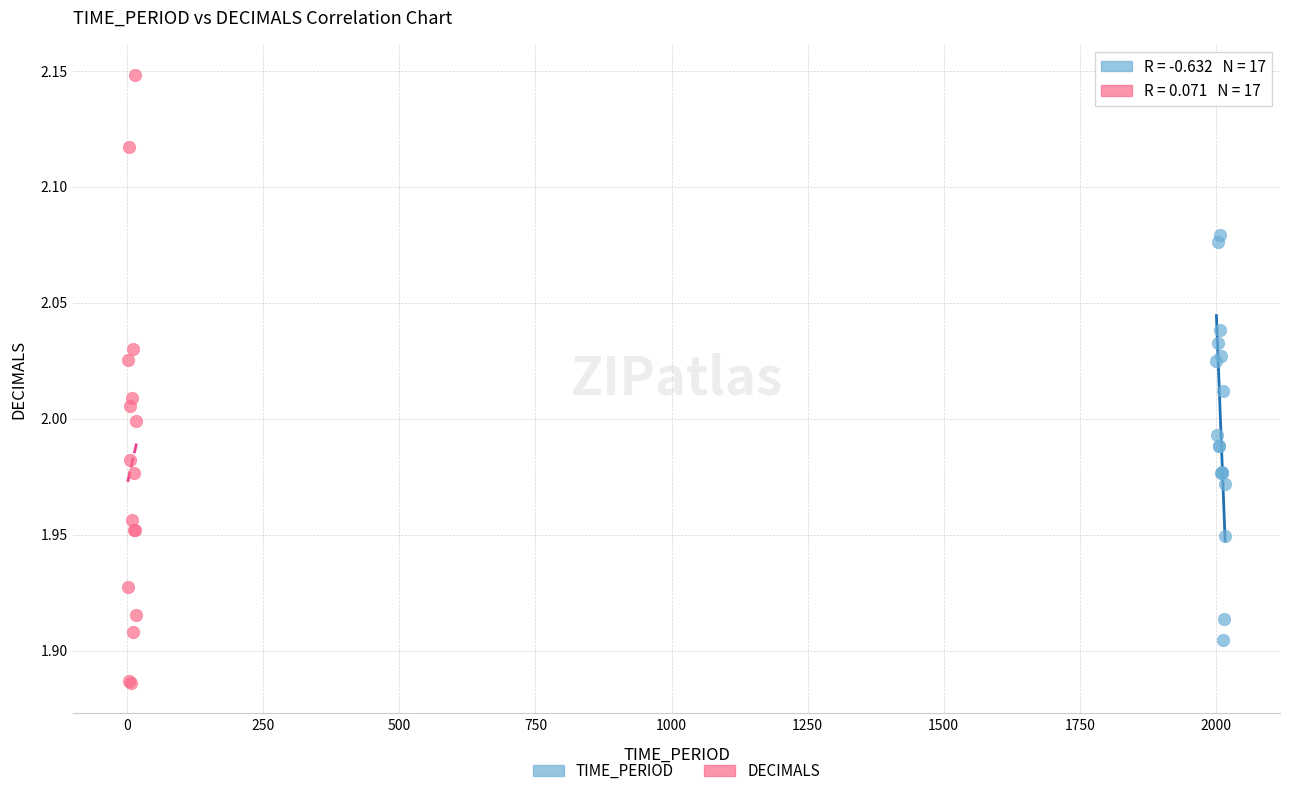

Which series contains the lowest Y value?

DECIMALS